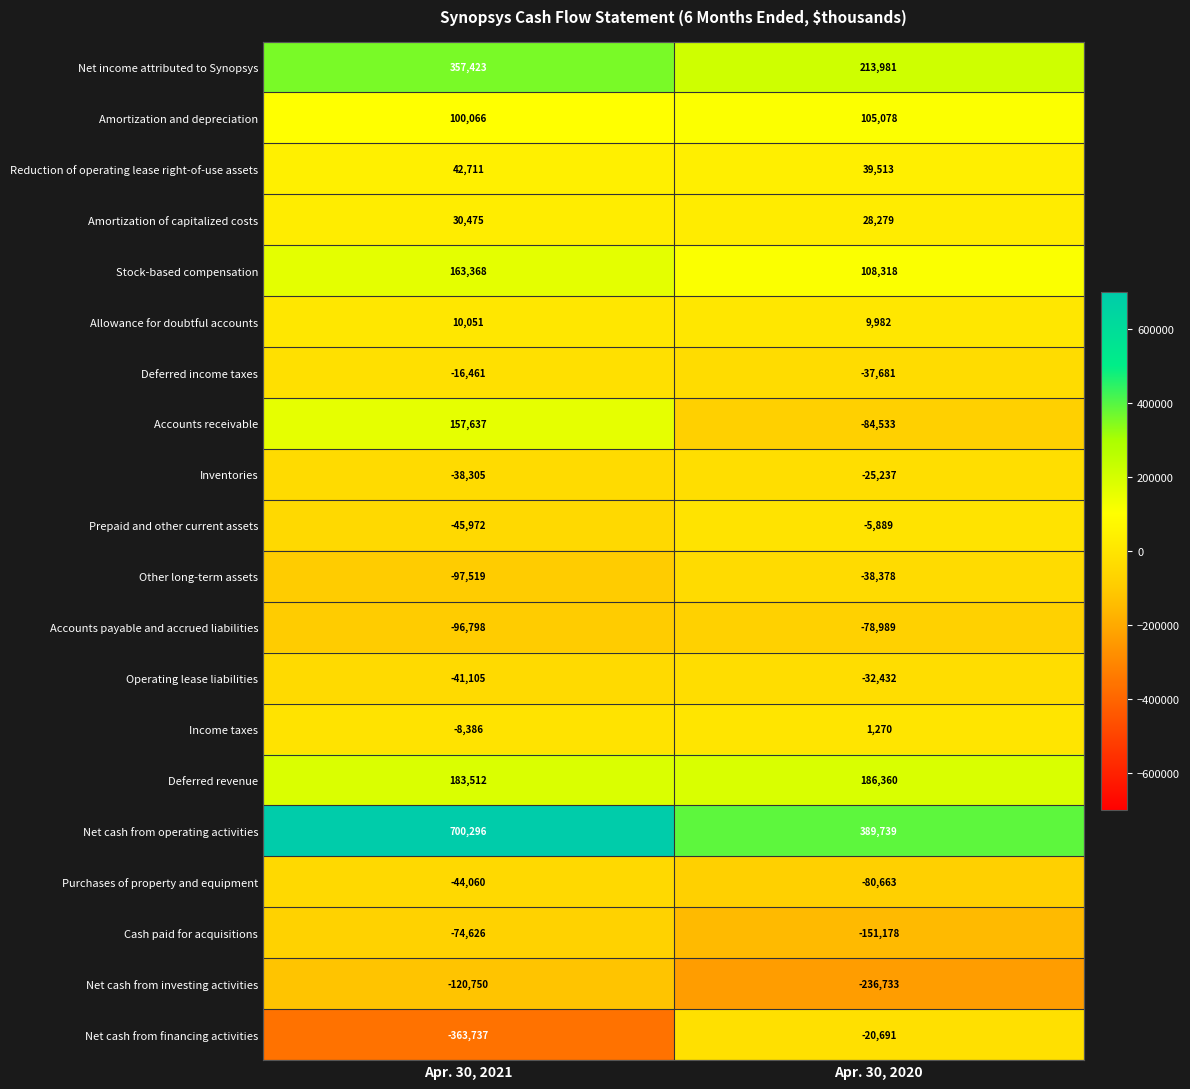

What is the total value across all series at Apr. 30, 2020?

290116